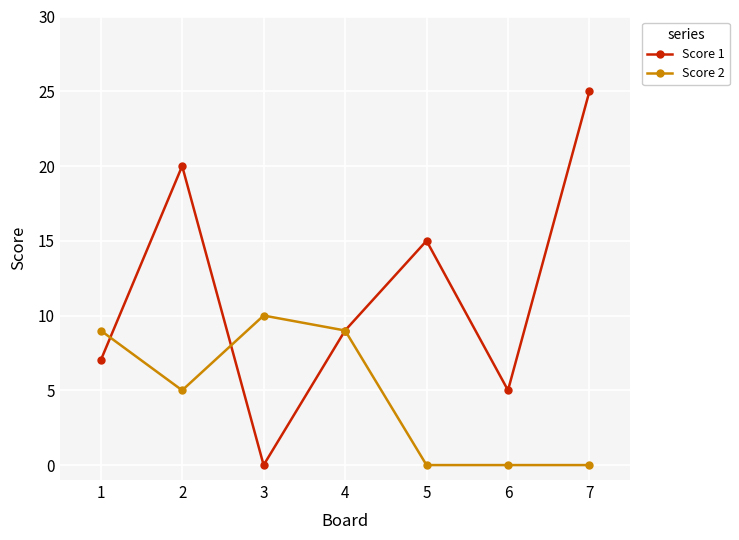

Reading left to right, transcribe all the data shown in this chart.

Score 1: 1=7	2=20	3=0	4=9	5=15	6=5	7=25
Score 2: 1=9	2=5	3=10	4=9	5=0	6=0	7=0